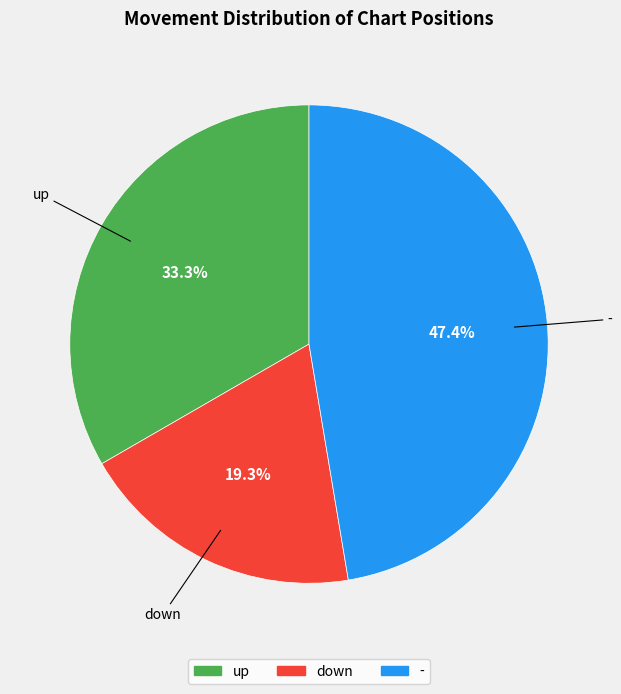

Is it true that - is 47% of the pie?

True